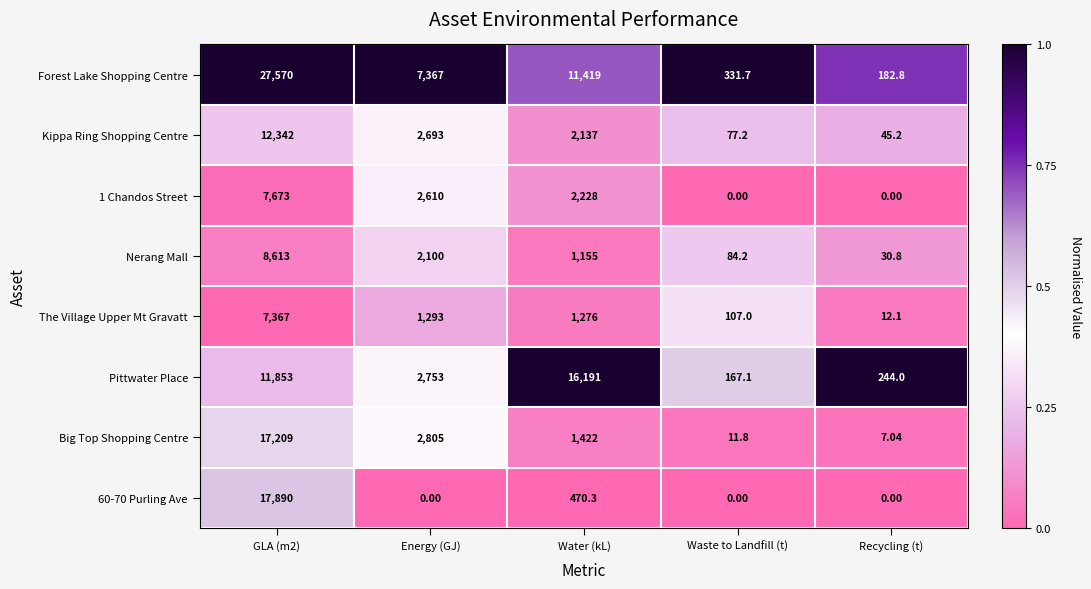

Which series changed the most between Water (kL) and Recycling (t)?

Pittwater Place